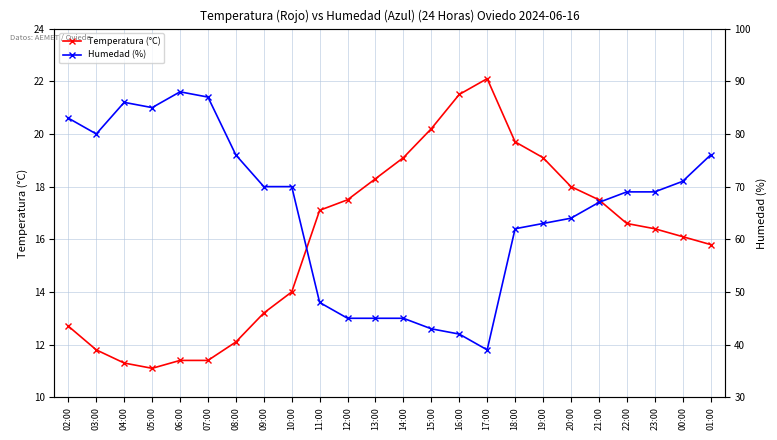

Is this an area chart (filled region under the line)?

No